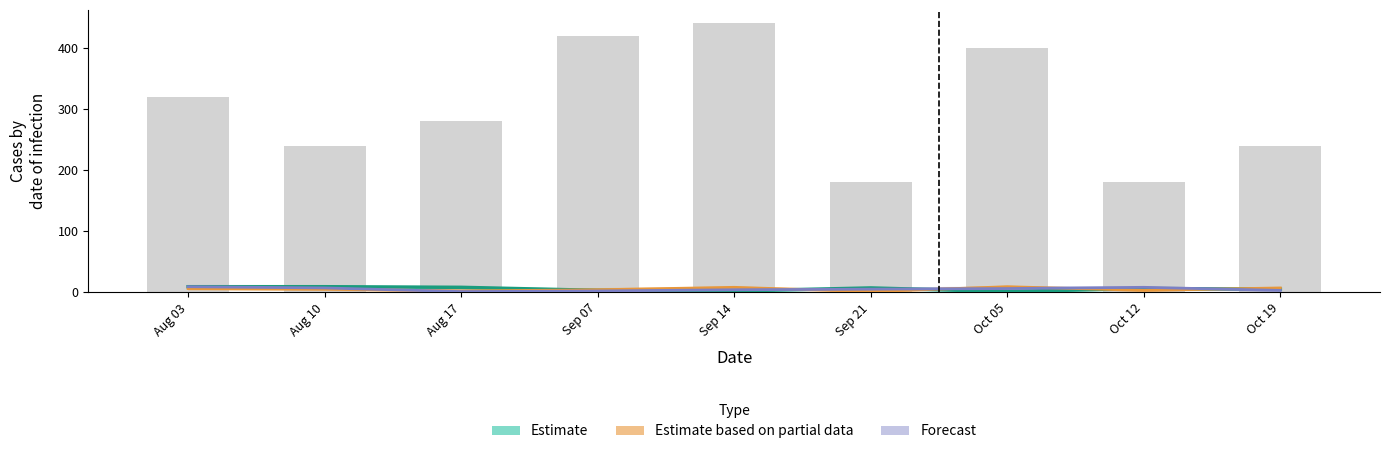

How many data points does each series have?

9